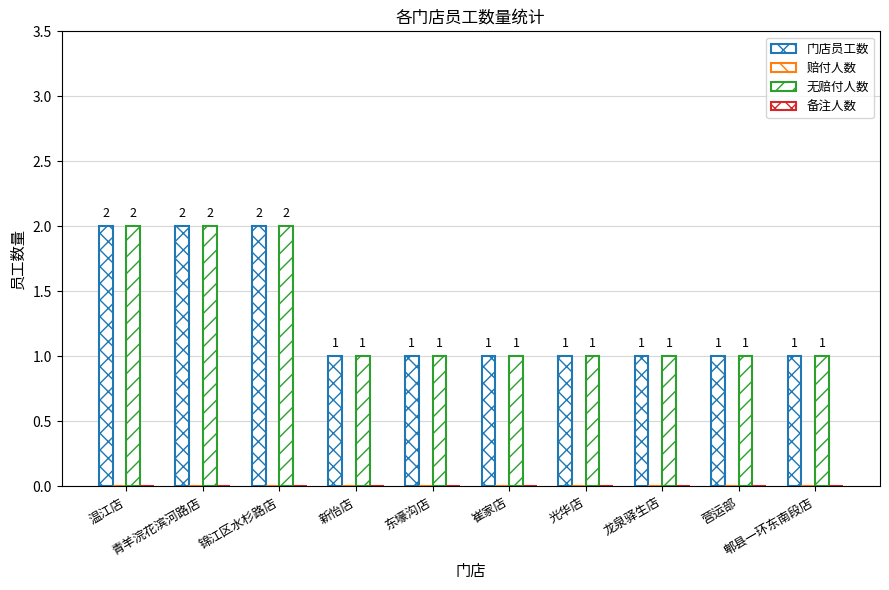

Where is 门店员工数 nearest to the value 1?

新怡店